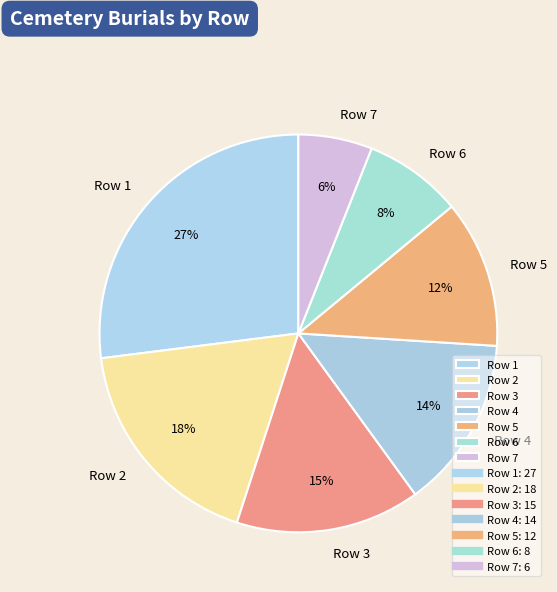

Rank the categories by value from lowest to highest.

Row 7, Row 6, Row 5, Row 4, Row 3, Row 2, Row 1